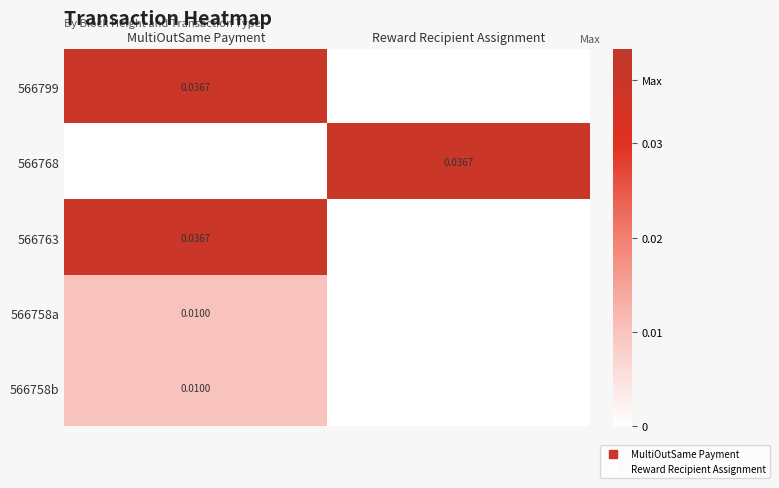

True or false: 566768 has a value of 0.1 at Reward Recipient Assignment.

False